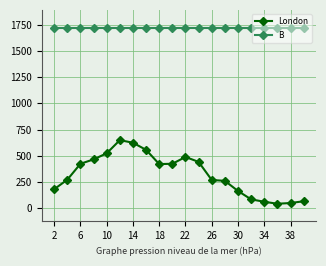

At how many categories does at least one series exceed 682?

20